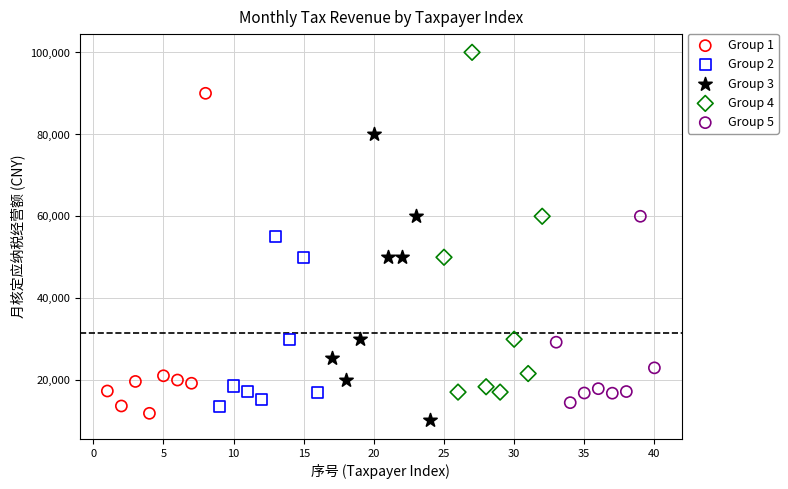

Which series reaches the minimum Y coordinate?

Group 3